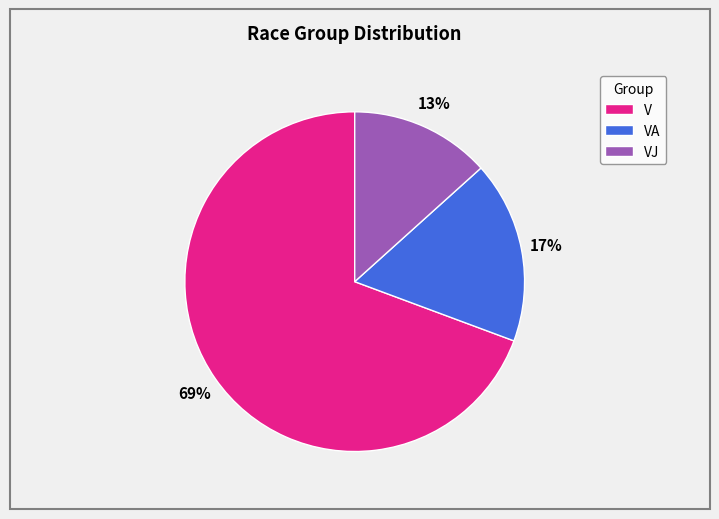

How many slices are in this pie chart?

3